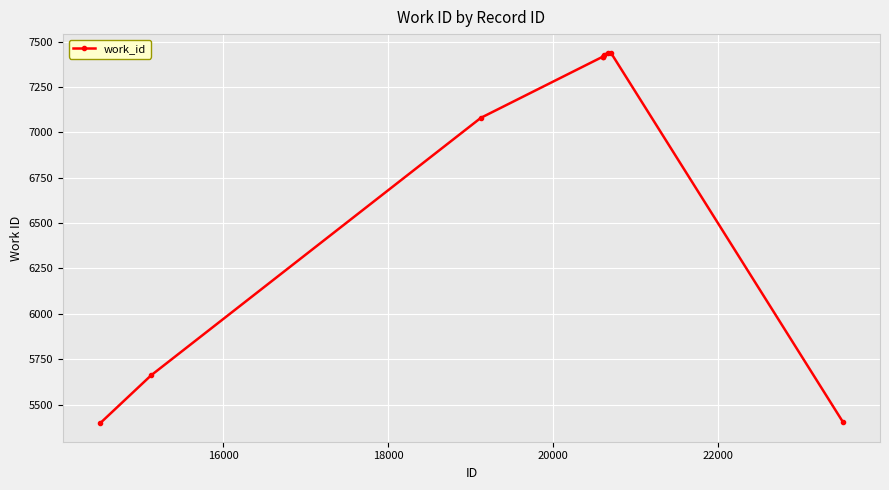

What is the sum of all values?

60678